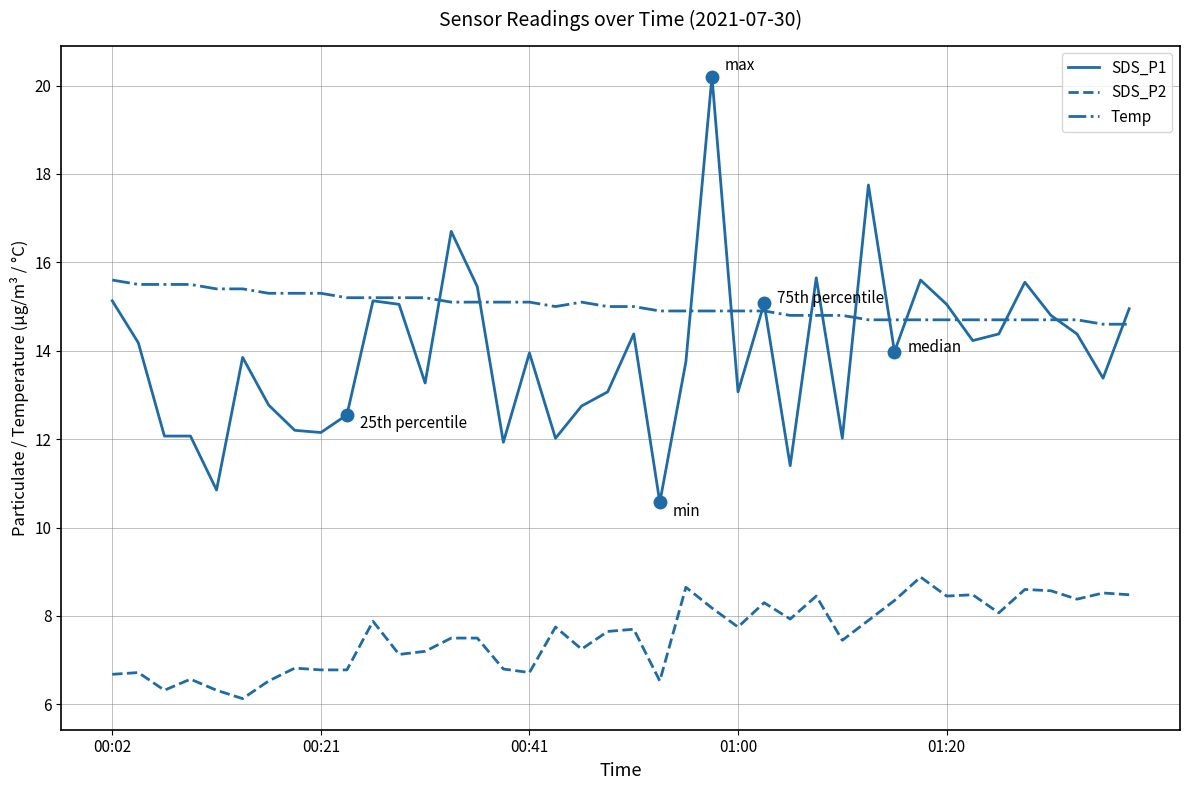

What is the greatest value displayed?

20.2